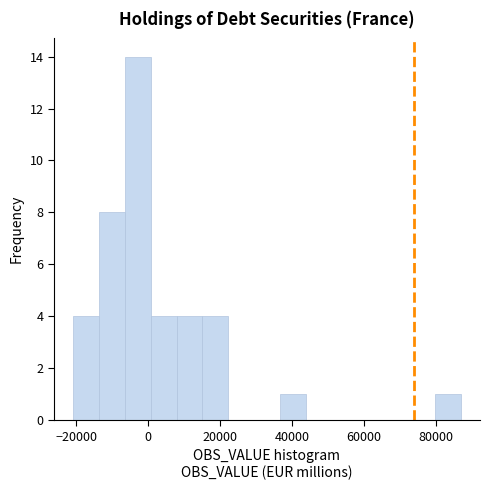

Around what value on the x-axis is the tallest bar? Give the approximate position of its centre, as read against the axis.

-2000